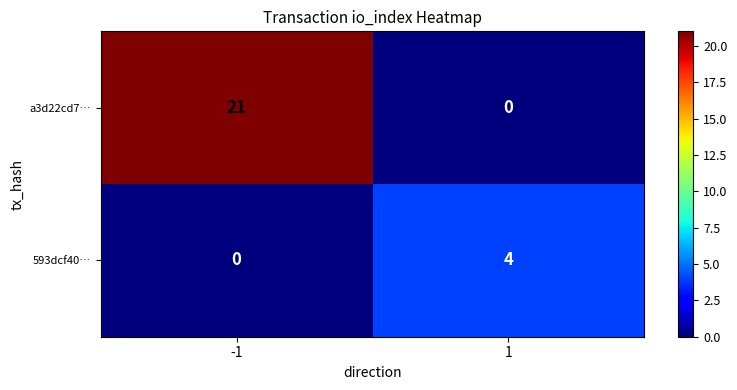

What is the sum of the 593dcf40… values at 1 and -1?

4